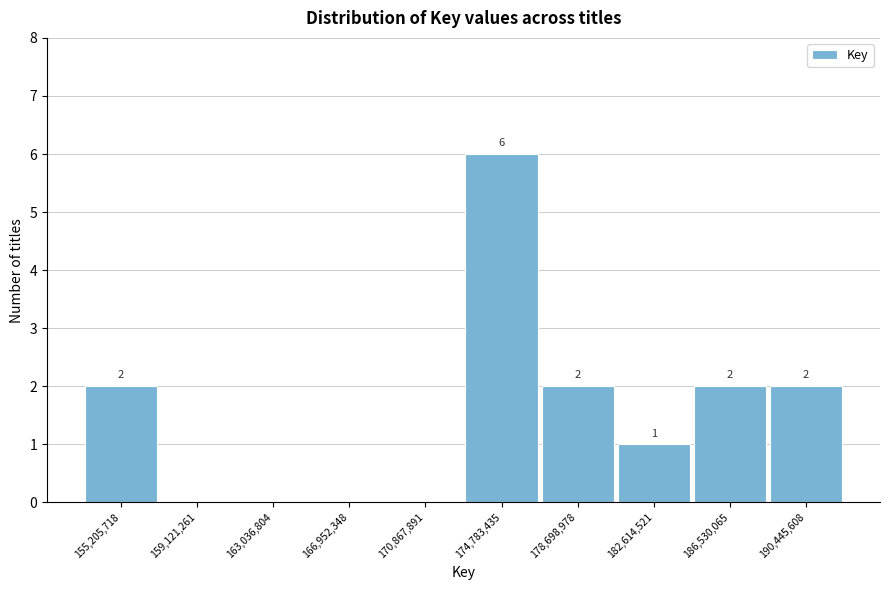

Reading left to right, transcribe all the data shown in this chart.

155,205,718=2	159,121,261=0	163,036,804=0	166,952,348=0	170,867,891=0	174,783,435=6	178,698,978=2	182,614,521=1	186,530,065=2	190,445,608=2